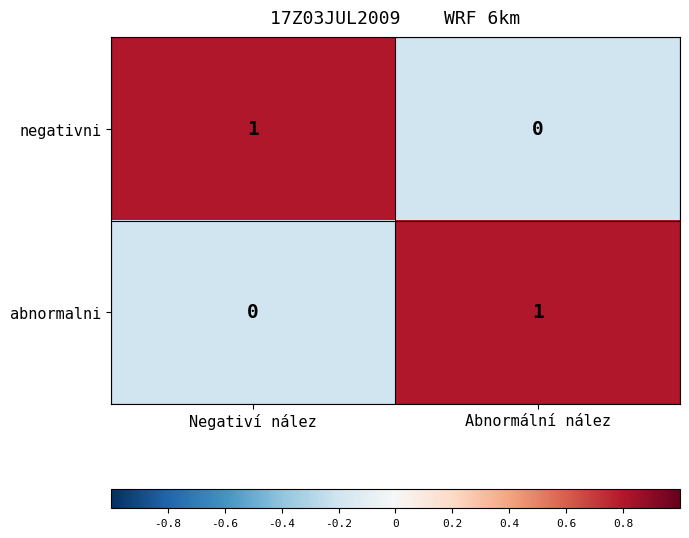

The value of negativni at Abnormální nález is 0. True or false?

True